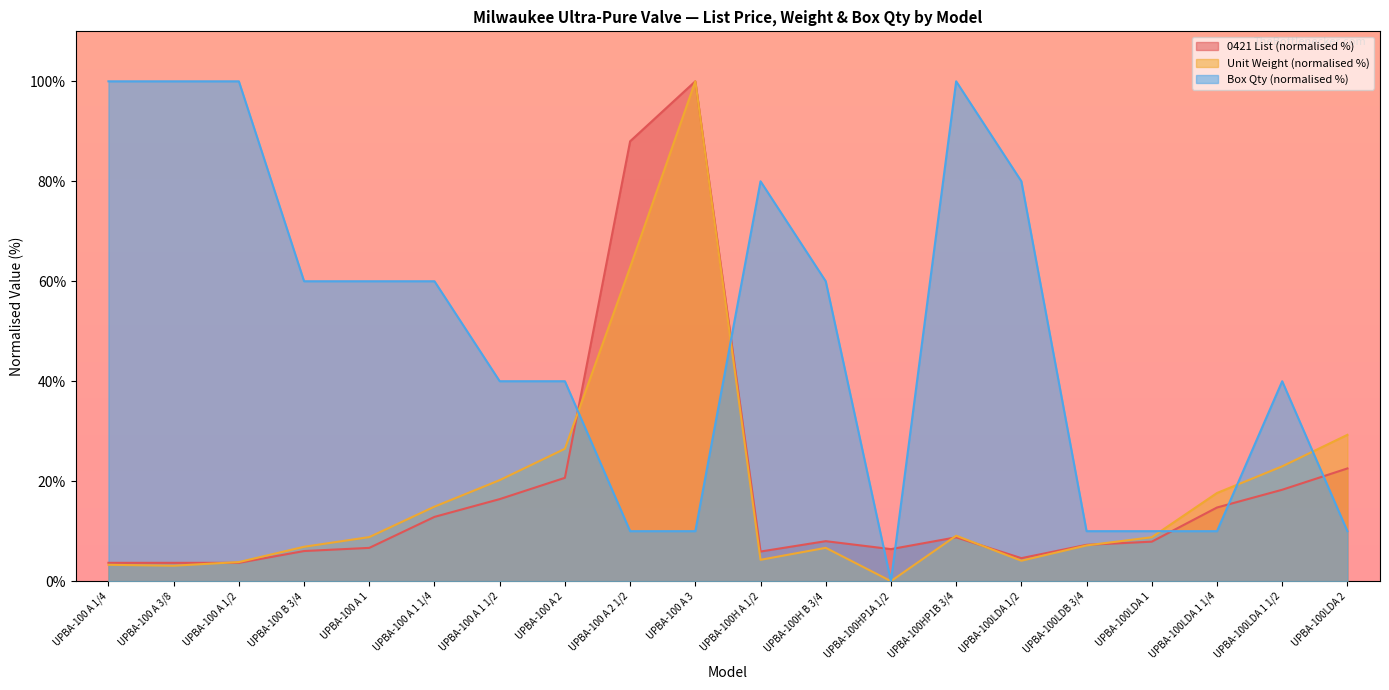

At how many categories does at least one series exceed 6?

20